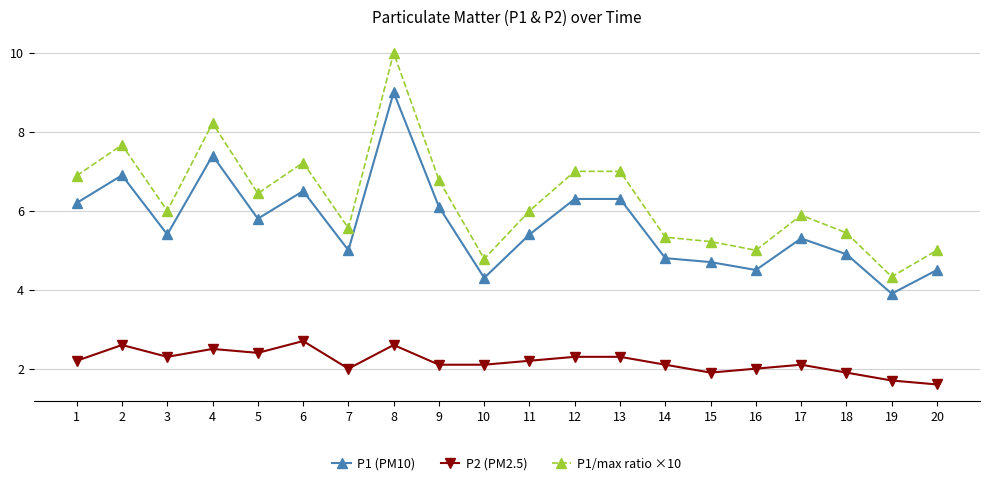

Where does the P1/max ratio ×10 series first go above 6?

1